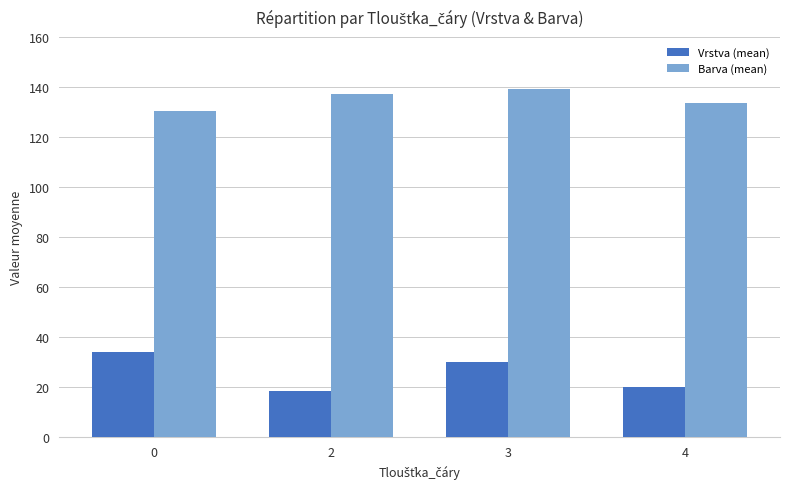

Rank the categories by Vrstva (mean) value from lowest to highest.

2, 4, 3, 0